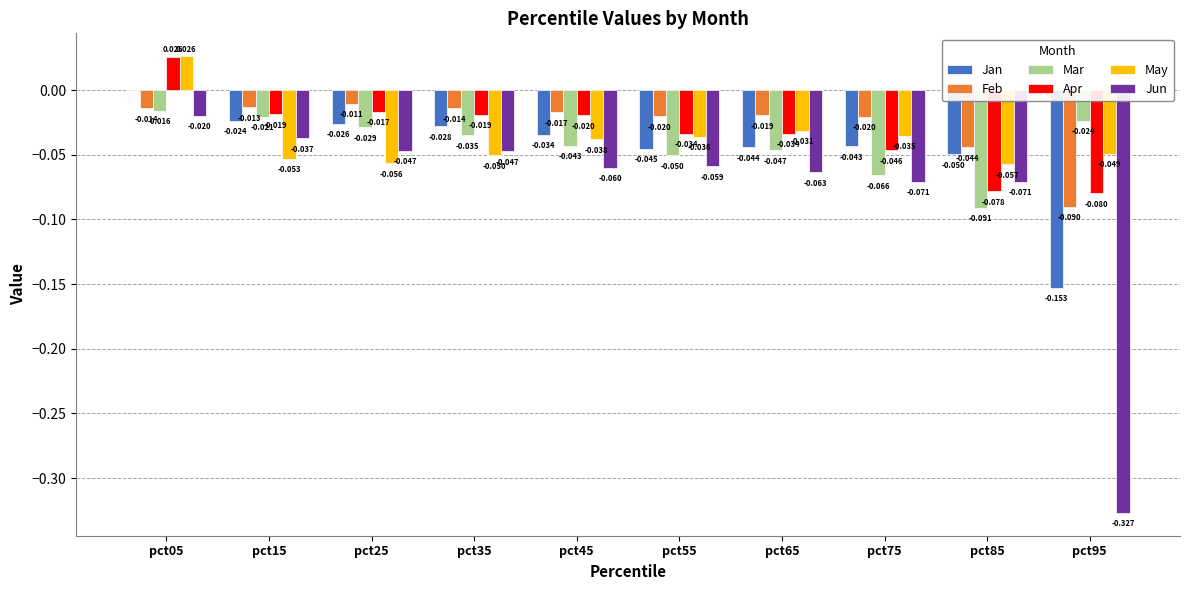

Which series changed the most between pct15 and pct85?

Mar